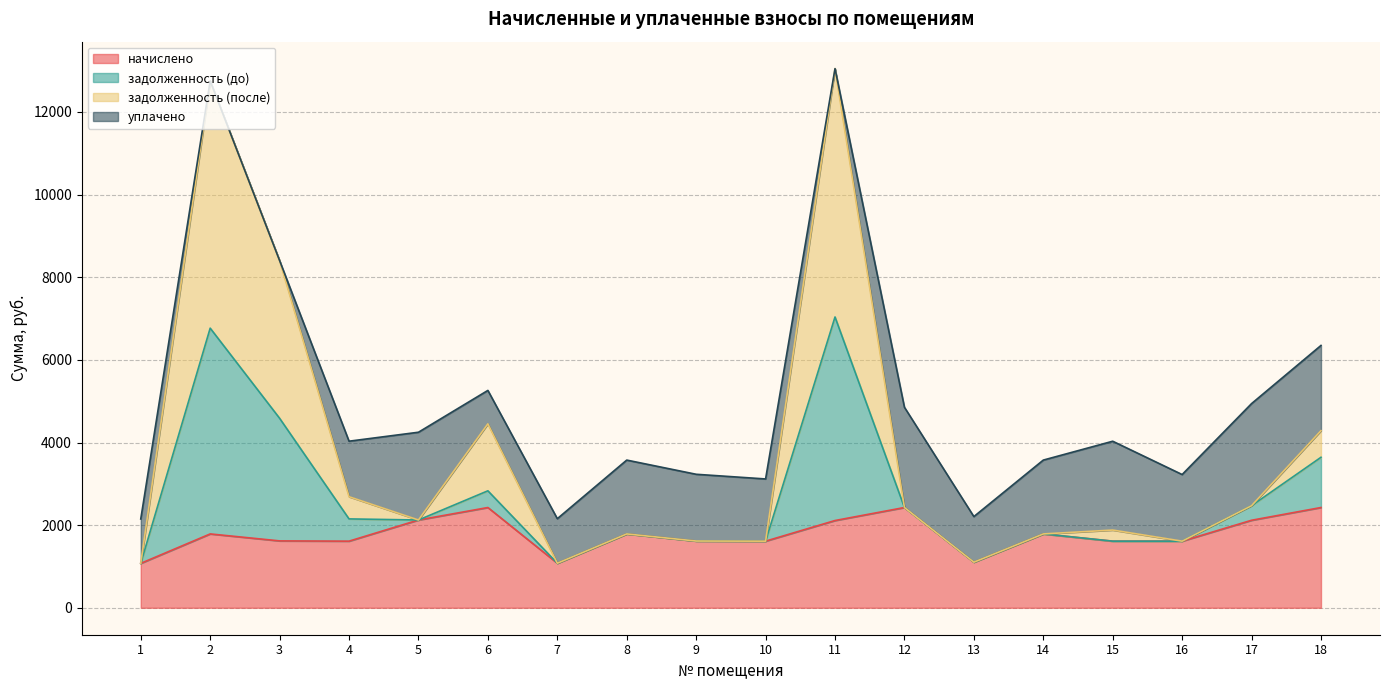

True or false: начислено and задолженность (до) cross at least once.

False